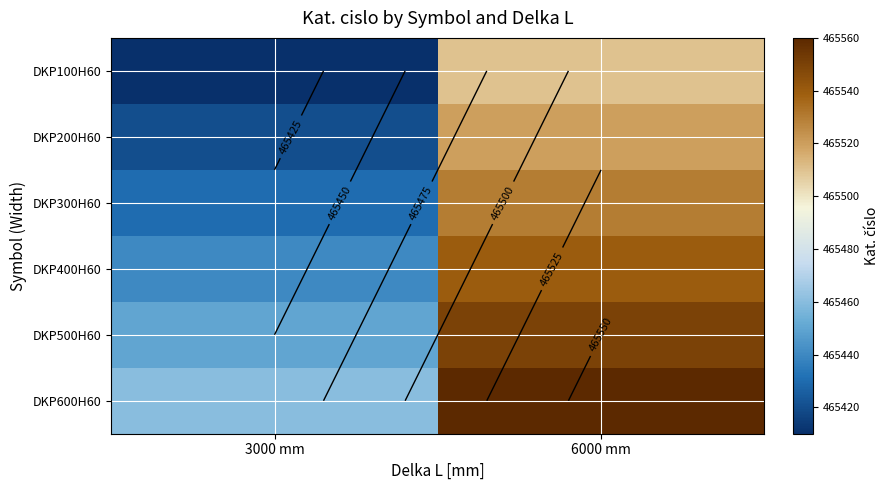

The value of DKP500H60 at 6000 mm is 465550. True or false?

True